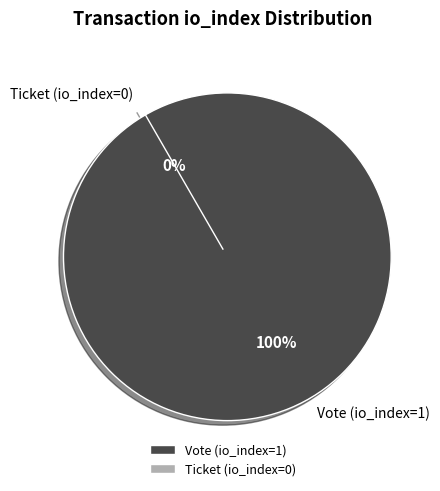

What percentage is NOT represented by Ticket (io_index=0)?

100.0%